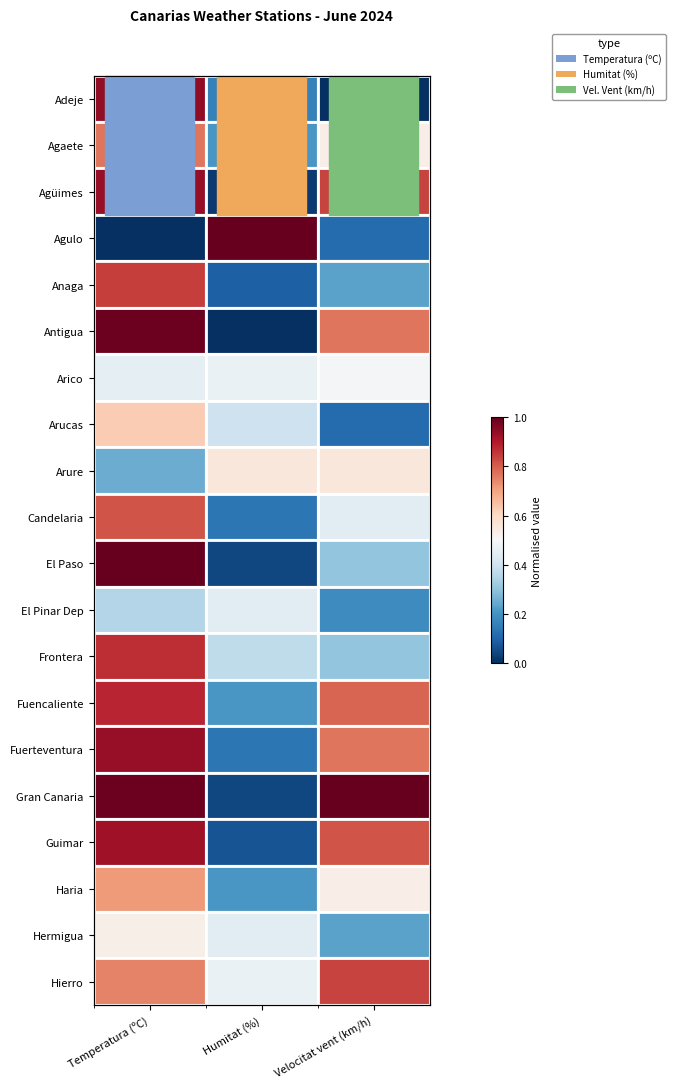

What is the sum of the Arico values at Velocitat vent (km/h) and Humitat (%)?

1.0